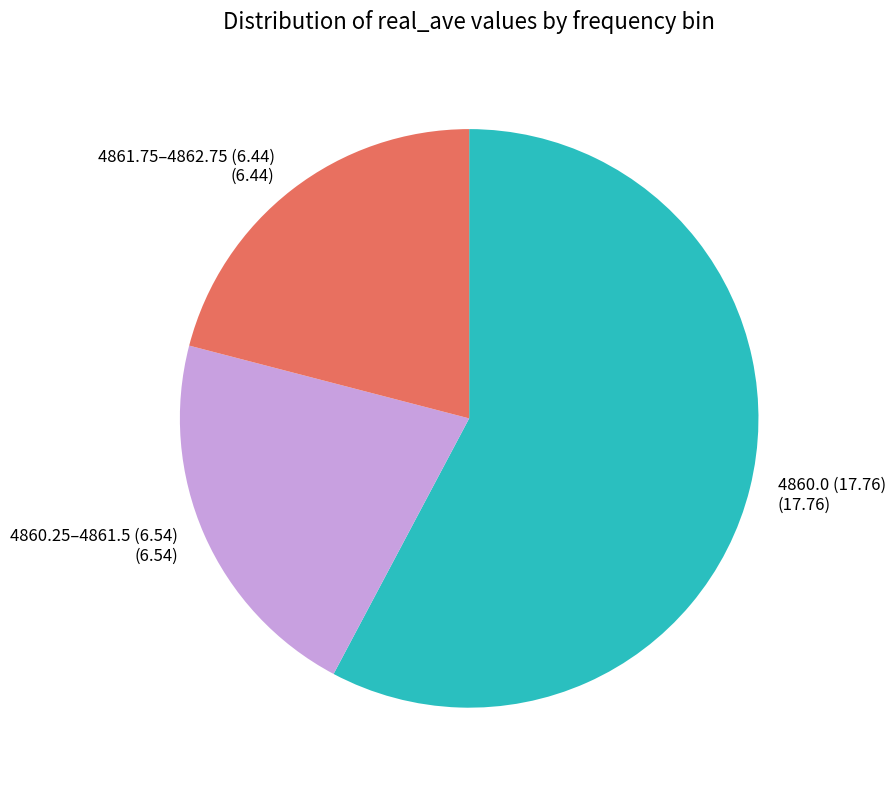

Is the sum of 4860.25–4861.5 (6.54) (6.54) and 4861.75–4862.75 (6.44) (6.44) greater than half?

No